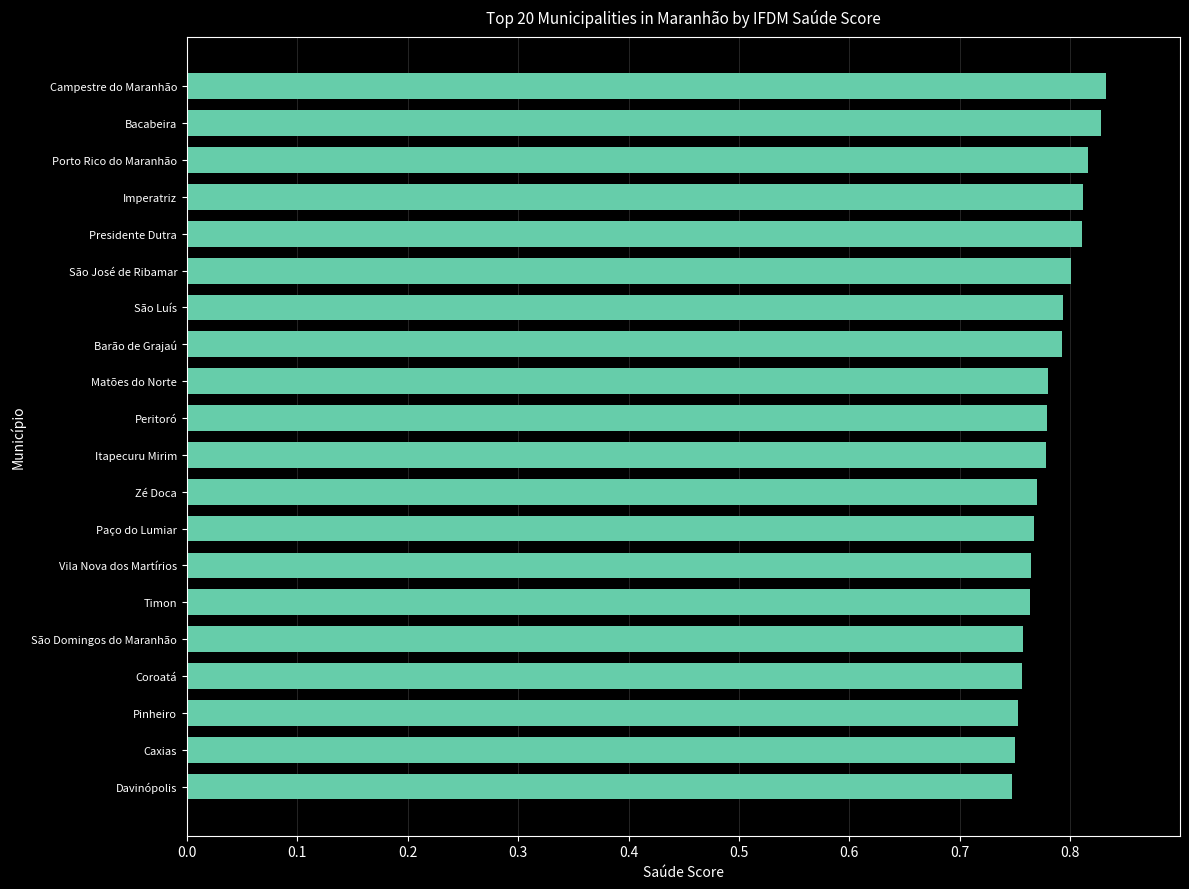

What is the sum of all values?

15.7